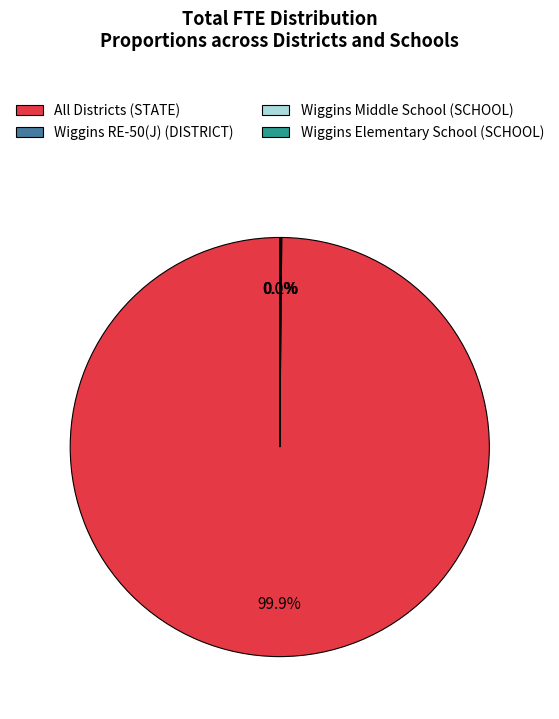

Which slice is the largest?

All Districts (STATE)